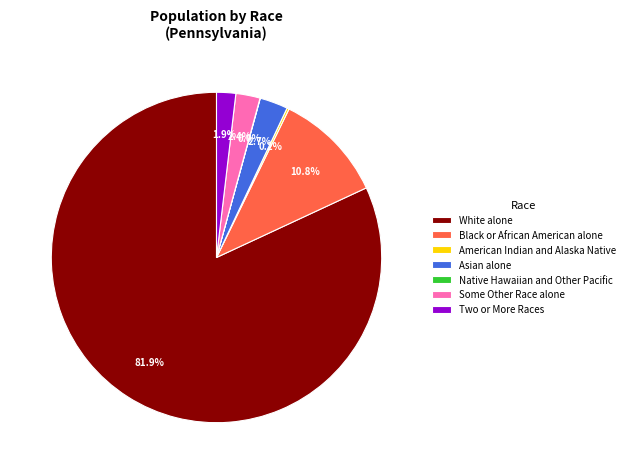

What percentage is NOT represented by Asian alone?

97.3%